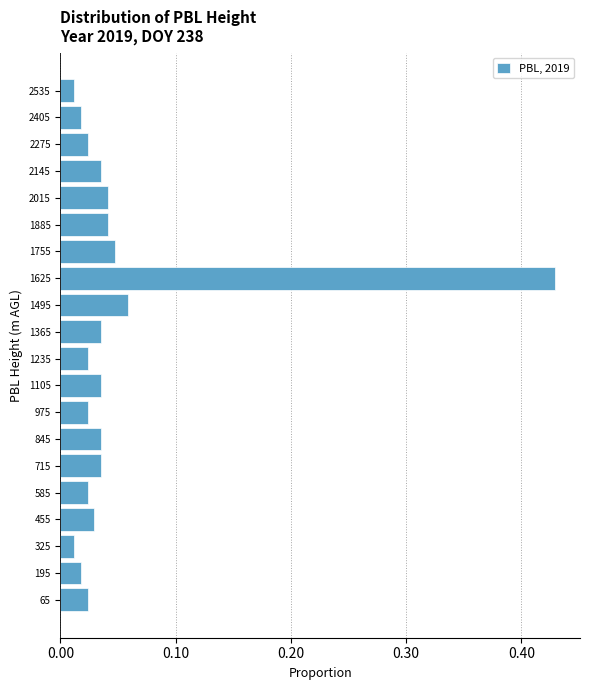

How long is the bar that spans 650 to 780 on the y-axis? Neither the bar edges nor the lengths are printed on the chart, so give them approximately, as read against the axes.

0.04